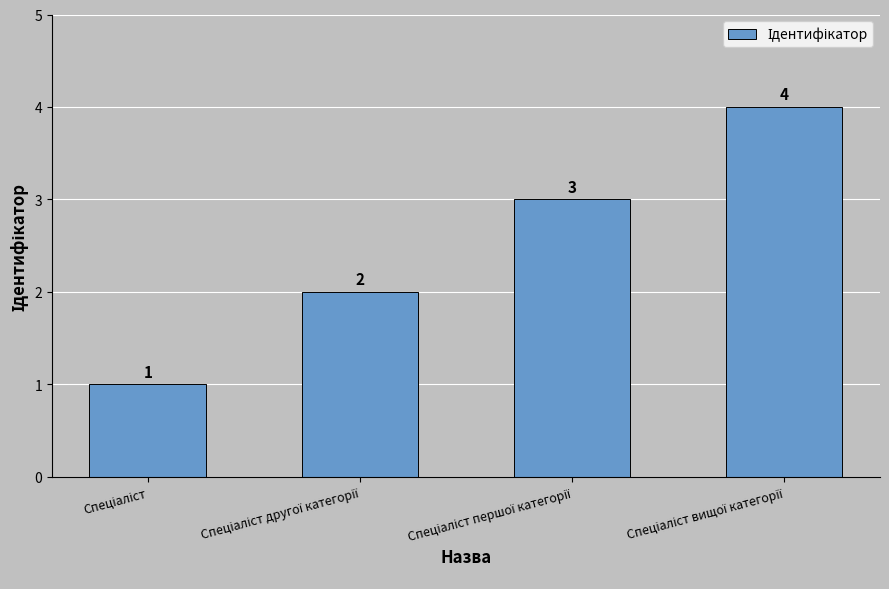

What is the difference between the maximum and minimum values?

3